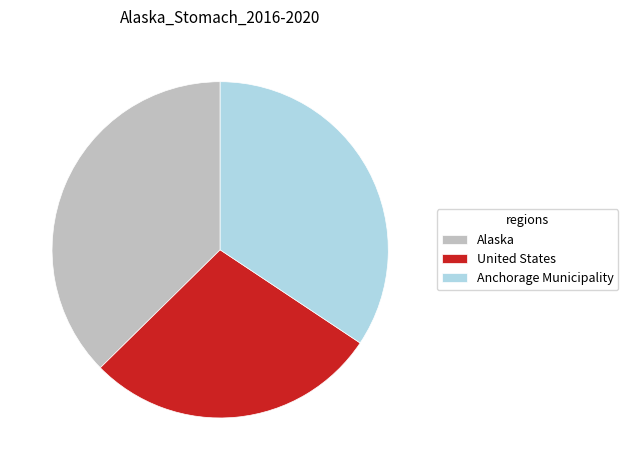

Rank the categories by value from lowest to highest.

United States, Anchorage Municipality, Alaska